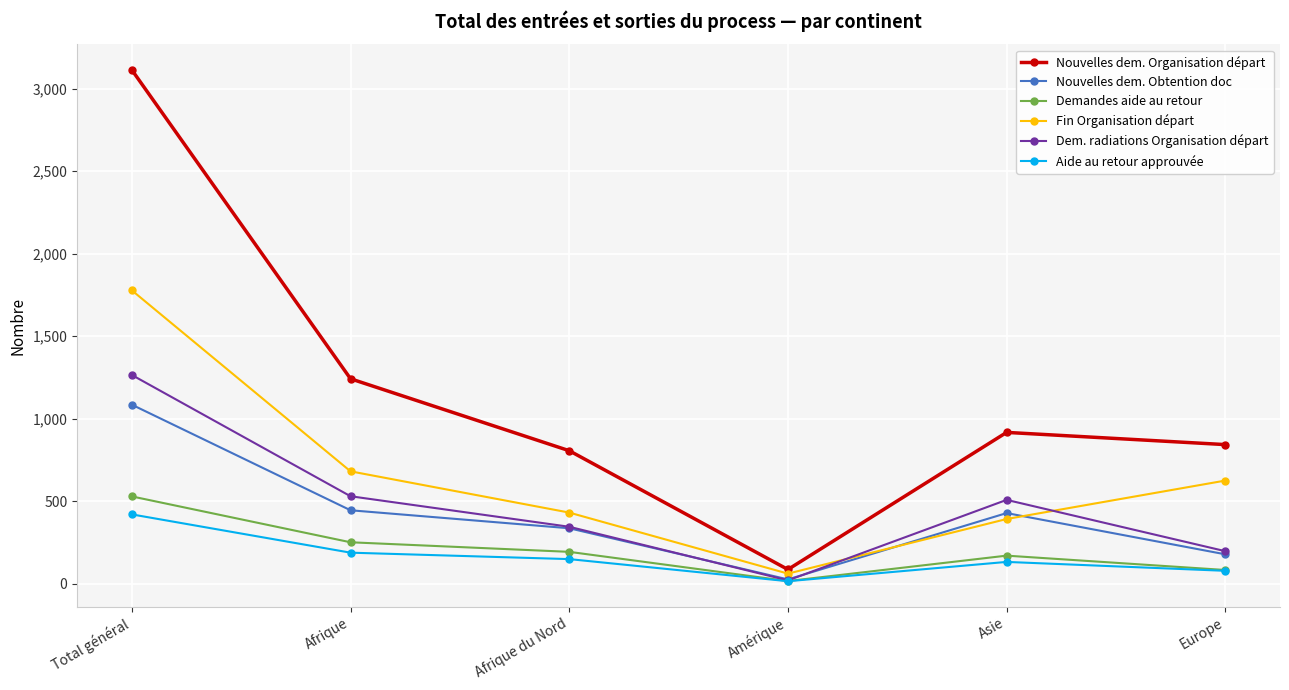

Where is the first local maximum for Demandes aide au retour?

Asie